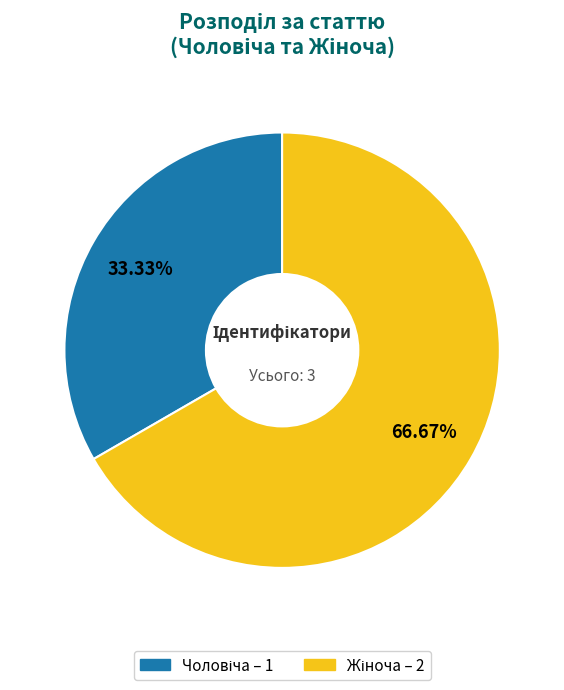

Is there any slice that represents more than half of the pie?

Yes